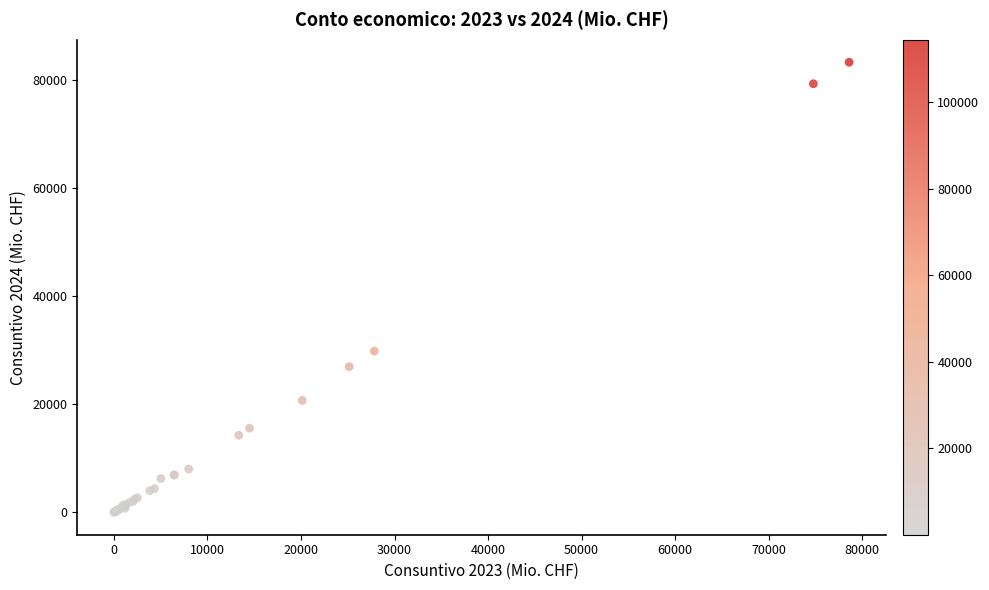

What Y value in the scatter plot is closest to 41619?

29805.8